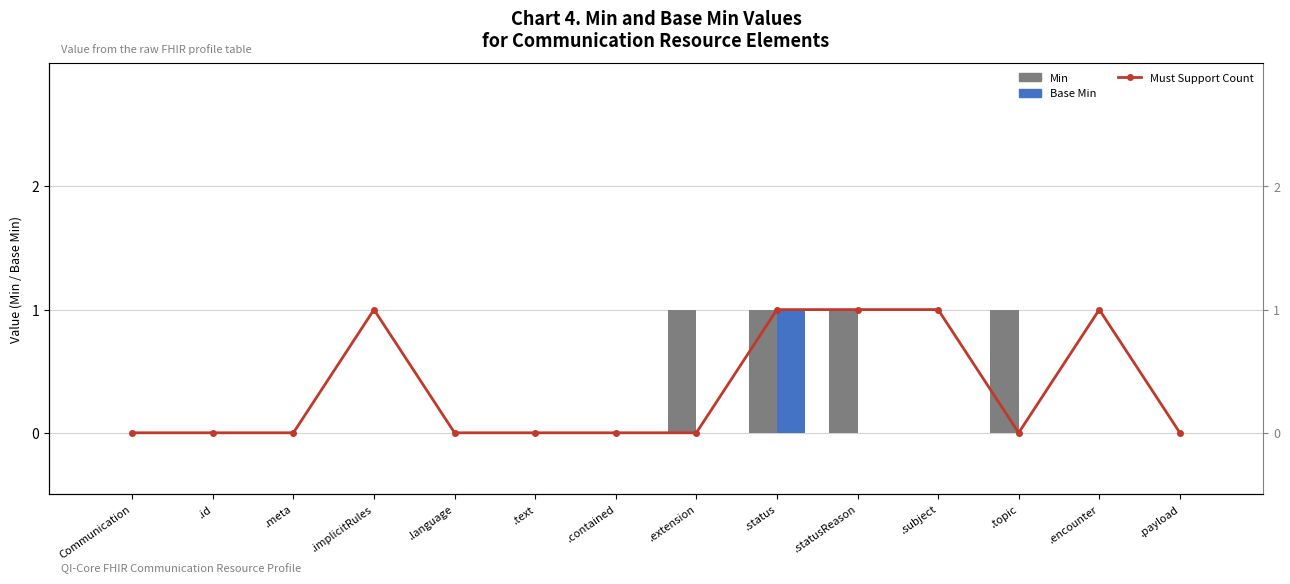

How many Must Support Count values are between 0 and 1?

14